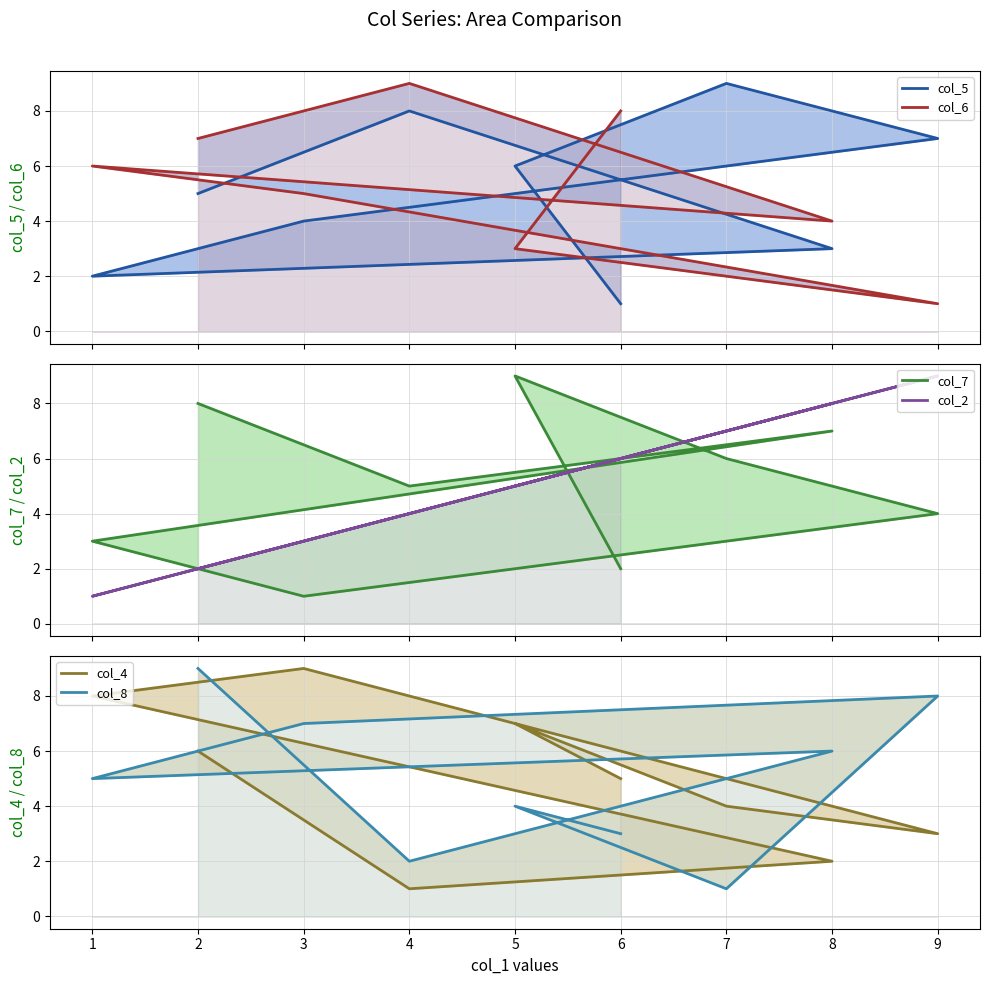

What is the smallest value displayed?

1